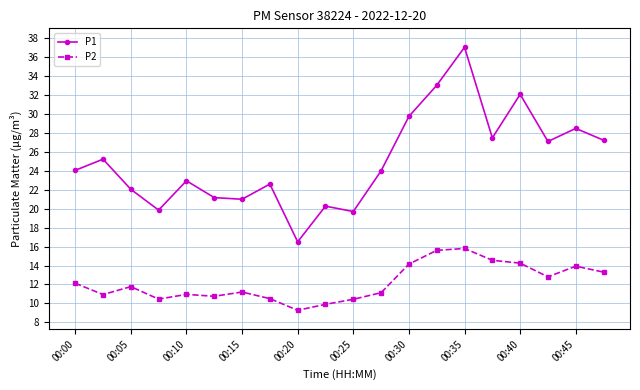

Does the chart have visible grid lines?

Yes